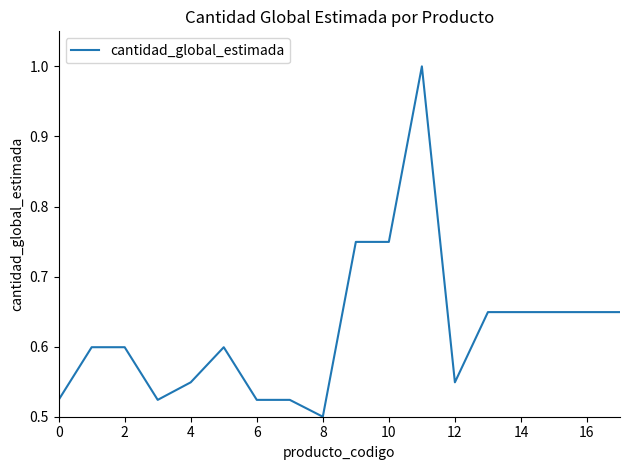

What is the greatest value displayed?

1.0